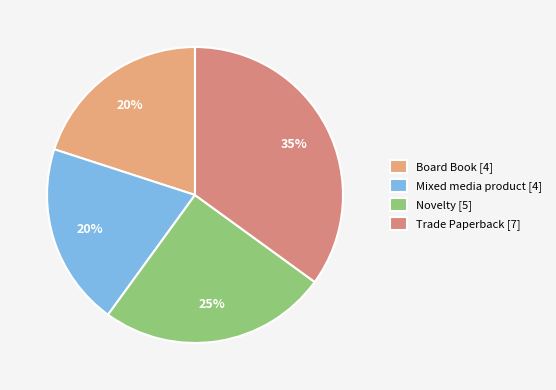

How many slices are in this pie chart?

4